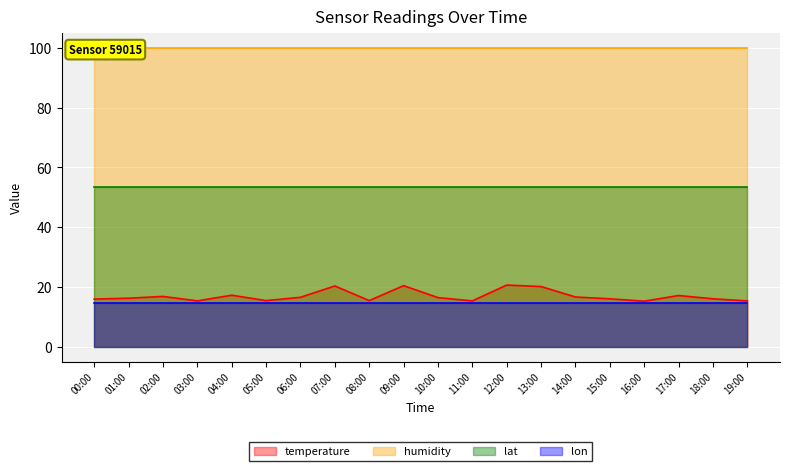

Reading left to right, extract all data points from this chart.

temperature: 00:00=15.9	01:00=16.2	02:00=16.8	03:00=15.3	04:00=17.2	05:00=15.4	06:00=16.5	07:00=20.3	08:00=15.4	09:00=20.4	10:00=16.4	11:00=15.3	12:00=20.6	13:00=20.1	14:00=16.6	15:00=16.0	16:00=15.2	17:00=17.1	18:00=16.0	19:00=15.3
humidity: 00:00=99.9	01:00=99.9	02:00=99.9	03:00=99.9	04:00=99.9	05:00=99.9	06:00=99.9	07:00=99.9	08:00=99.9	09:00=99.9	10:00=99.9	11:00=99.9	12:00=99.9	13:00=99.9	14:00=99.9	15:00=99.9	16:00=99.9	17:00=99.9	18:00=99.9	19:00=99.9
lat: 00:00=53.4	01:00=53.4	02:00=53.4	03:00=53.4	04:00=53.4	05:00=53.4	06:00=53.4	07:00=53.4	08:00=53.4	09:00=53.4	10:00=53.4	11:00=53.4	12:00=53.4	13:00=53.4	14:00=53.4	15:00=53.4	16:00=53.4	17:00=53.4	18:00=53.4	19:00=53.4
lon: 00:00=14.7	01:00=14.7	02:00=14.7	03:00=14.7	04:00=14.7	05:00=14.7	06:00=14.7	07:00=14.7	08:00=14.7	09:00=14.7	10:00=14.7	11:00=14.7	12:00=14.7	13:00=14.7	14:00=14.7	15:00=14.7	16:00=14.7	17:00=14.7	18:00=14.7	19:00=14.7